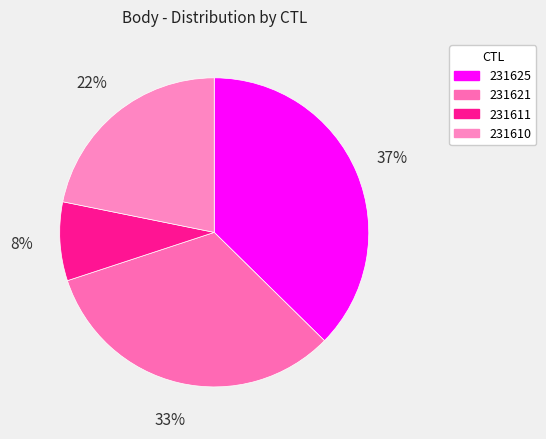

How many segments does this pie chart have?

4